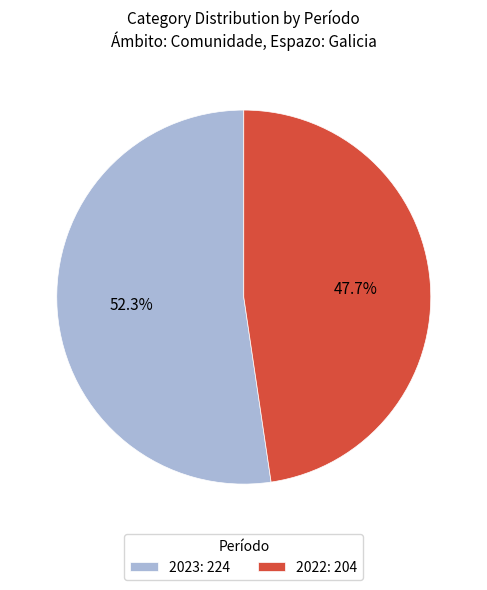

To the nearest percent, what is the average slice percentage?

50%